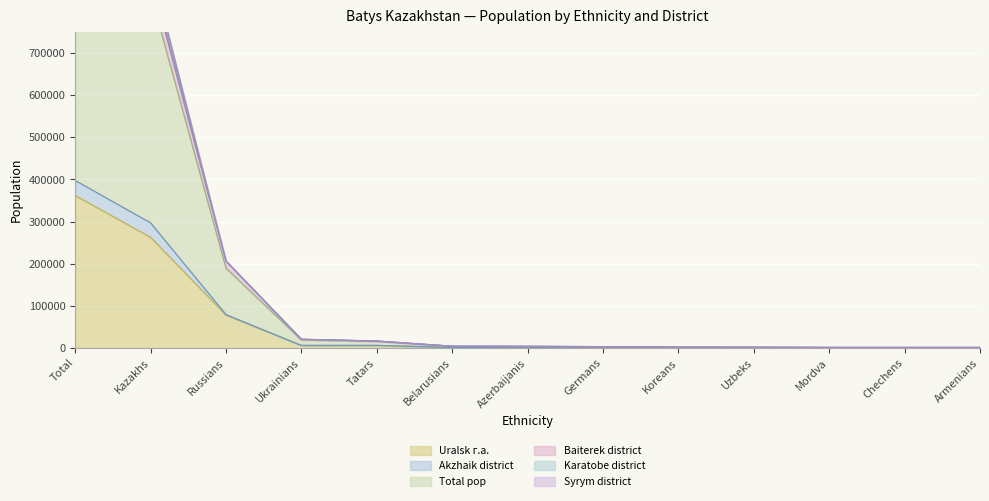

What is the label of the 6th point from the left?

Belarusians